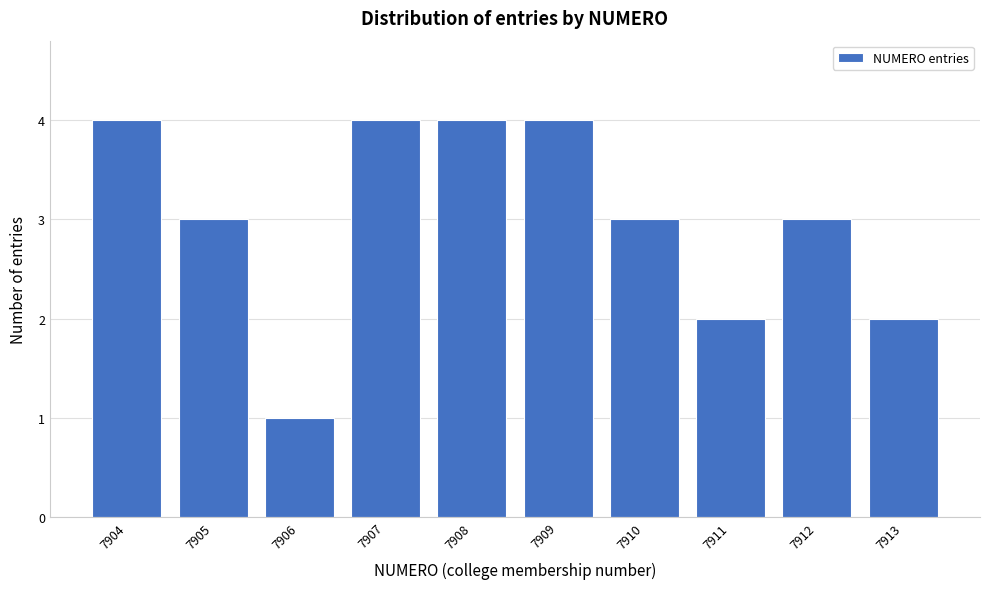

Reading left to right, transcribe all the data shown in this chart.

4	3	1	4	4	4	3	2	3	2